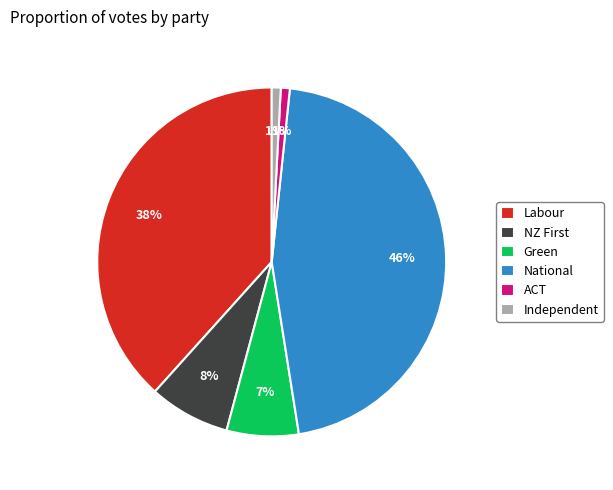

Which has a higher value, Labour or ACT?

Labour